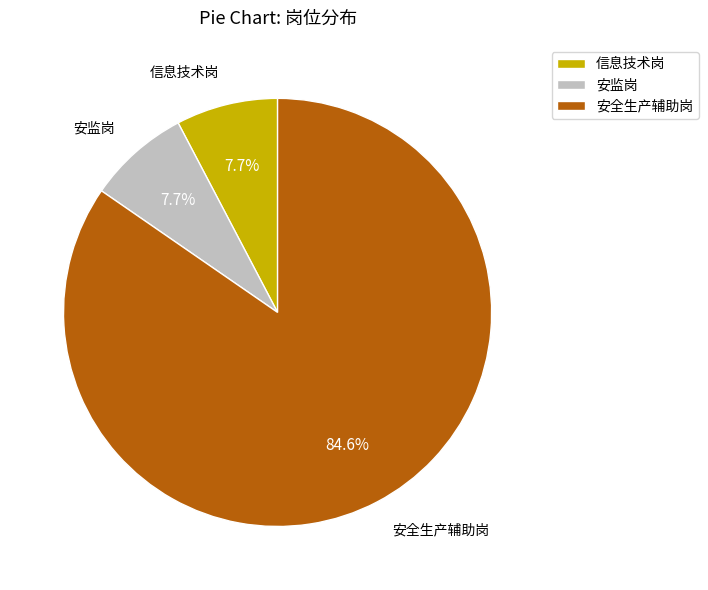

What is the total percentage of 信息技术岗 and 安监岗?

15.4%